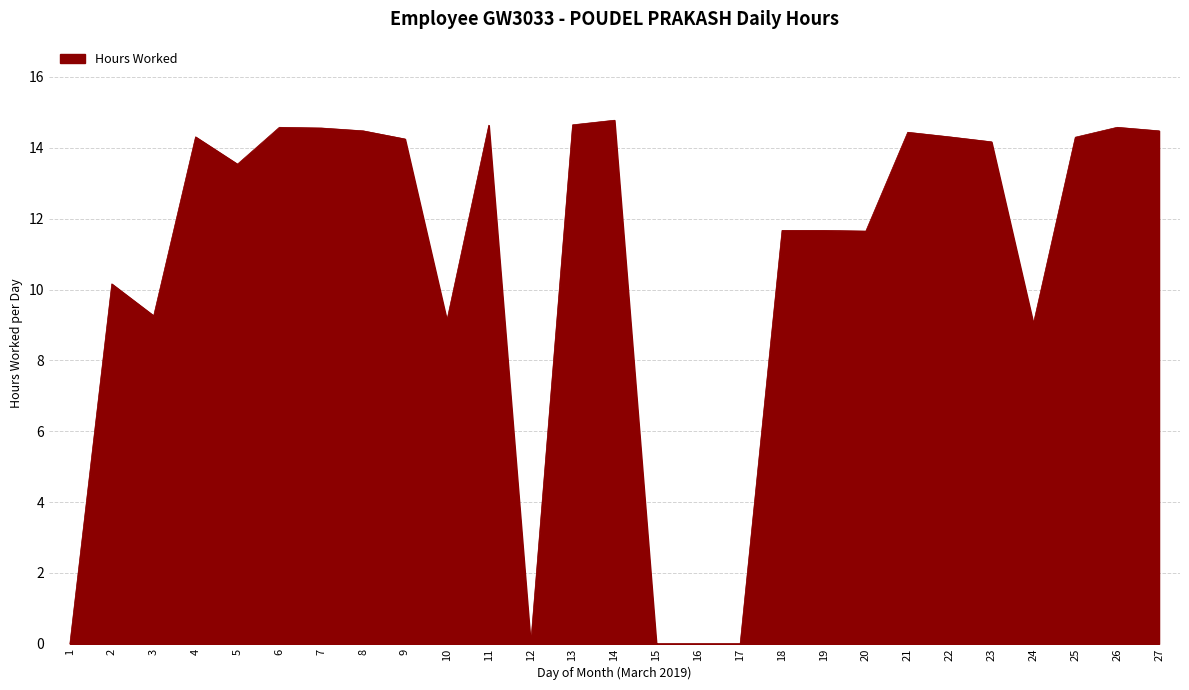

Where does the data first go above 14?

4